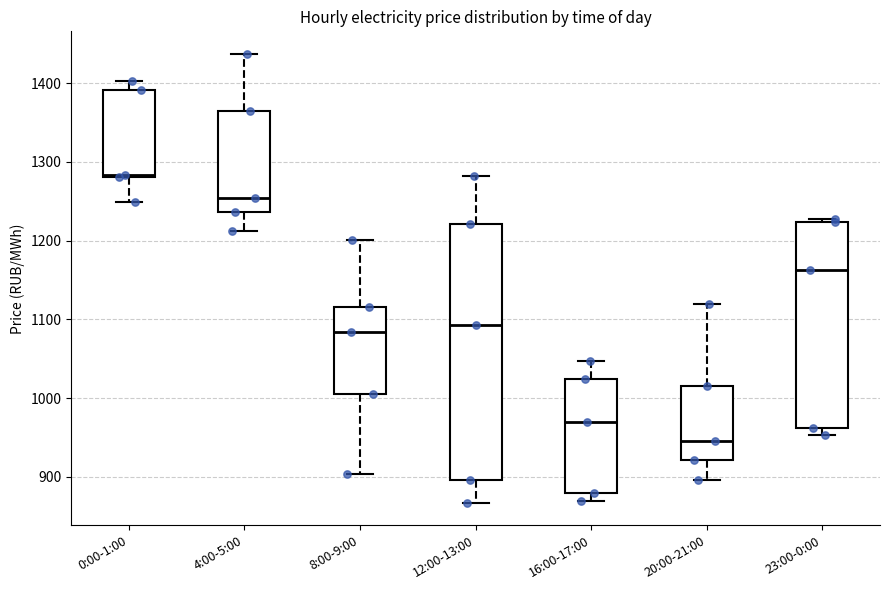

Reading left to right, transcribe this box plot: for each box, give where its median line is, the range the box spans, and where its two whiskers end, as read against the y-axis. The values are not printed on the chart, so give them approximately, as read against the axis.

0:00-1:00: median 1280 (just above the box's lower edge), box 1280 to 1390, whiskers 1250 to 1400
4:00-5:00: median 1250, box 1240 to 1360, whiskers 1210 to 1440
8:00-9:00: median 1080, box 1010 to 1120, whiskers 900 to 1200
12:00-13:00: median 1090, box 900 to 1220, whiskers 870 to 1280
16:00-17:00: median 970, box 880 to 1020, whiskers 870 to 1050
20:00-21:00: median 950, box 920 to 1020, whiskers 900 to 1120
23:00-0:00: median 1160, box 960 to 1220, whiskers 950 to 1230